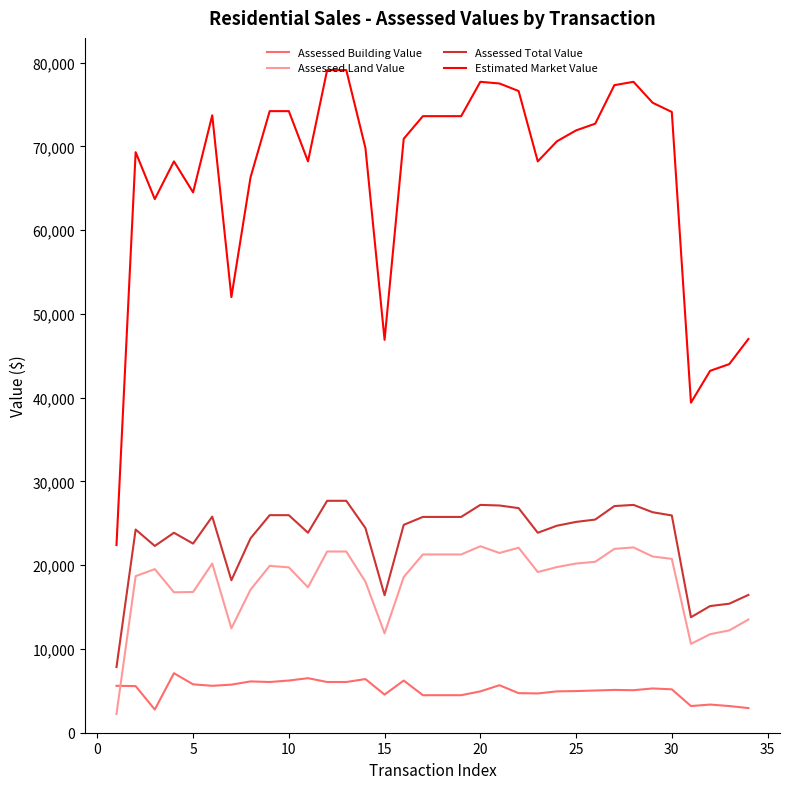

What is the maximum value shown in the chart?

79100